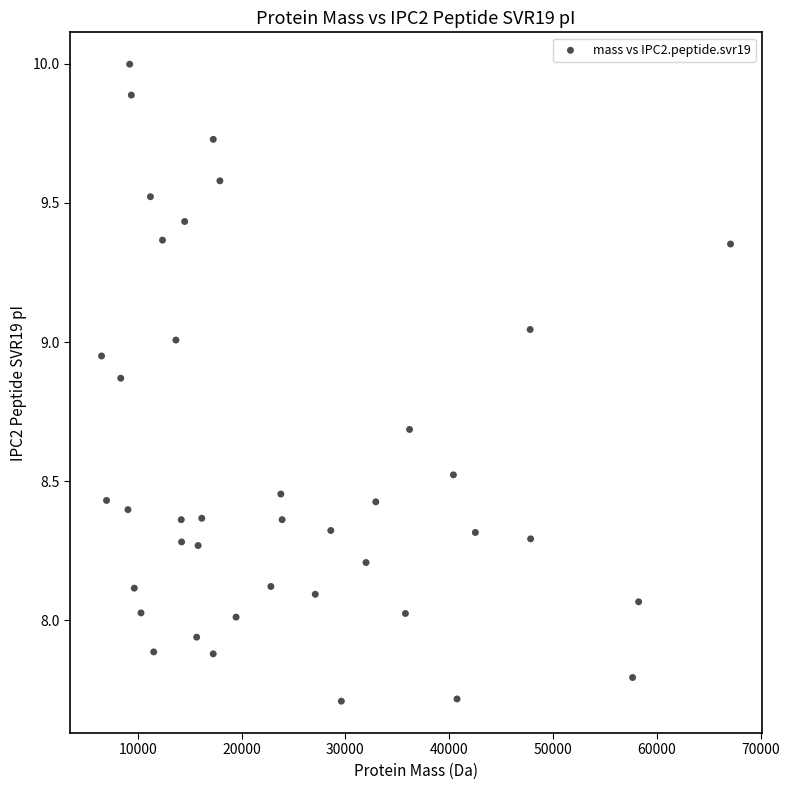

What is the range of Y values (max minus min)?

2.3